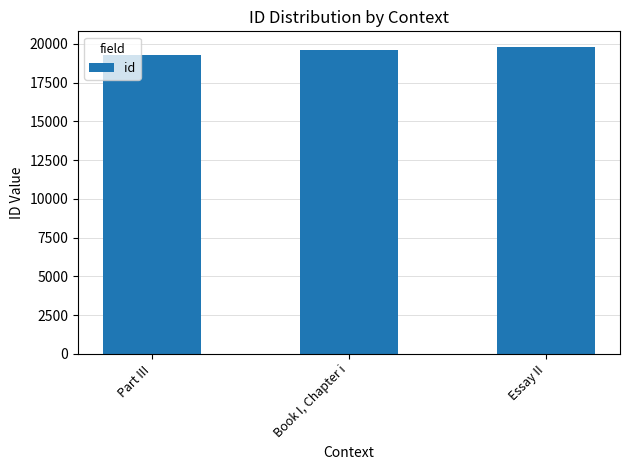

At which category does the chart reach its peak across all series?

Essay II